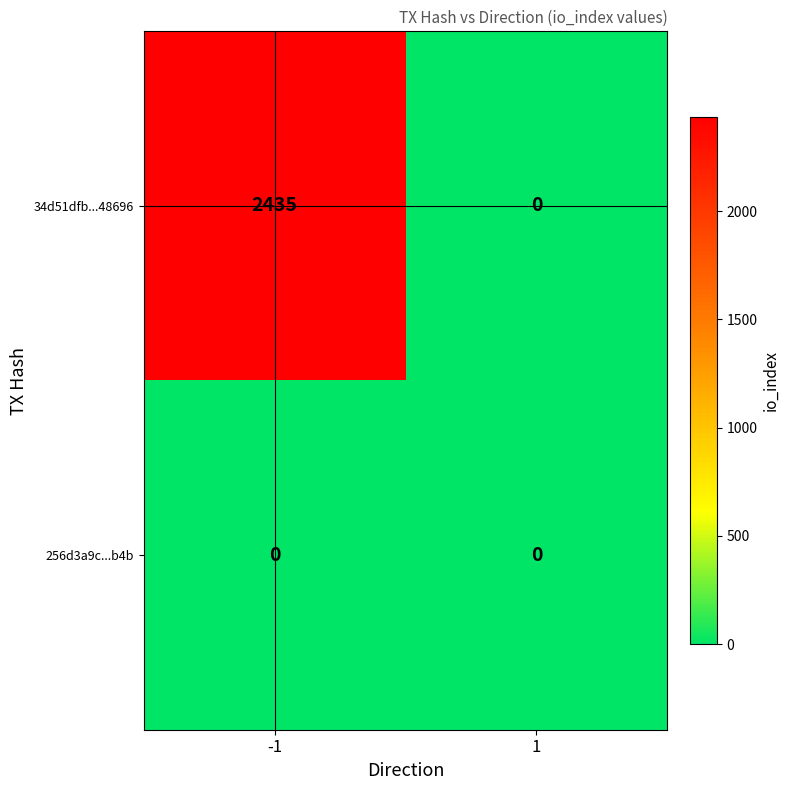

What is the average value of the 34d51dfb...48696 series?

1218